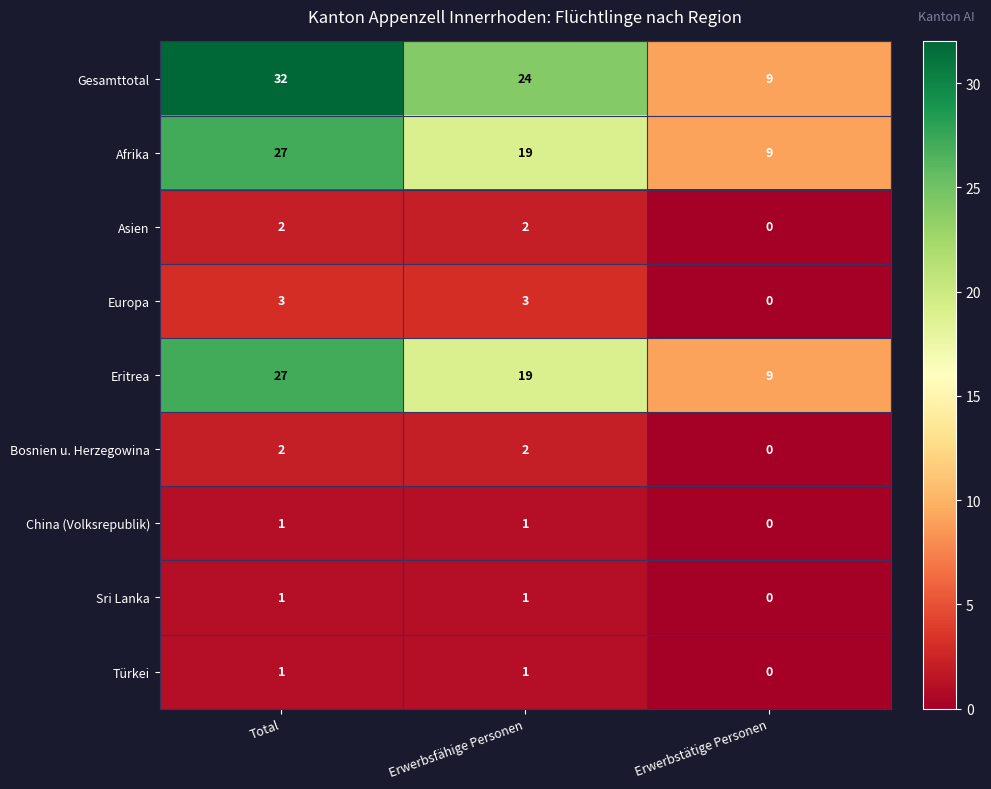

Reading right to left, transcribe all the data shown in this chart.

Gesamttotal: 9	24	32
Afrika: 9	19	27
Asien: 0	2	2
Europa: 0	3	3
Eritrea: 9	19	27
Bosnien u. Herzegowina: 0	2	2
China (Volksrepublik): 0	1	1
Sri Lanka: 0	1	1
Türkei: 0	1	1